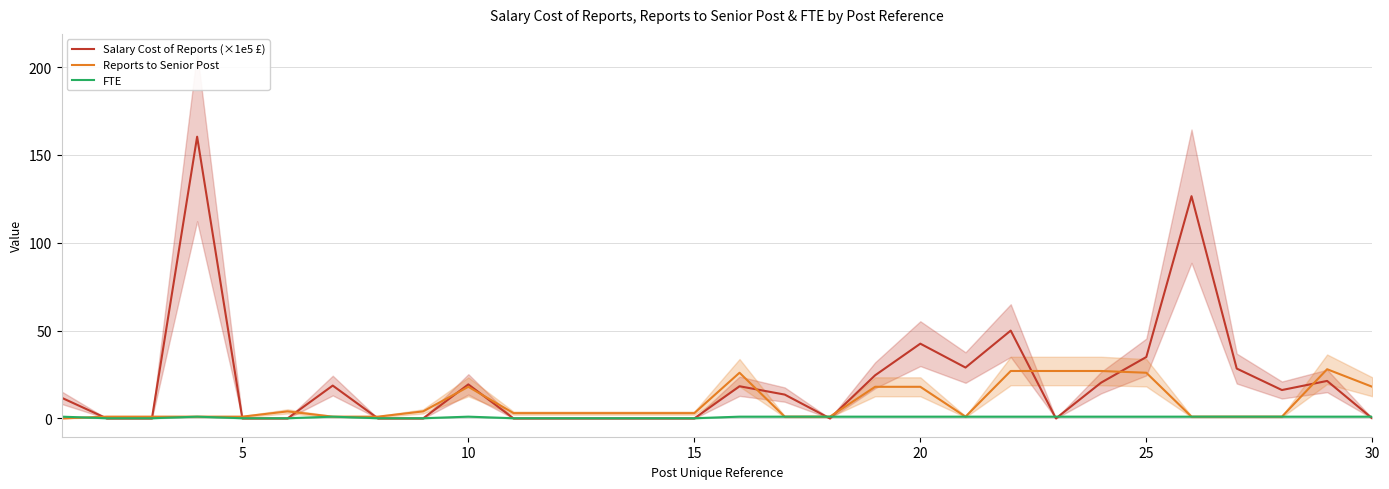

List the series in order of their peak value, highest first.

Salary Cost of Reports (×1e5 £), Reports to Senior Post, FTE